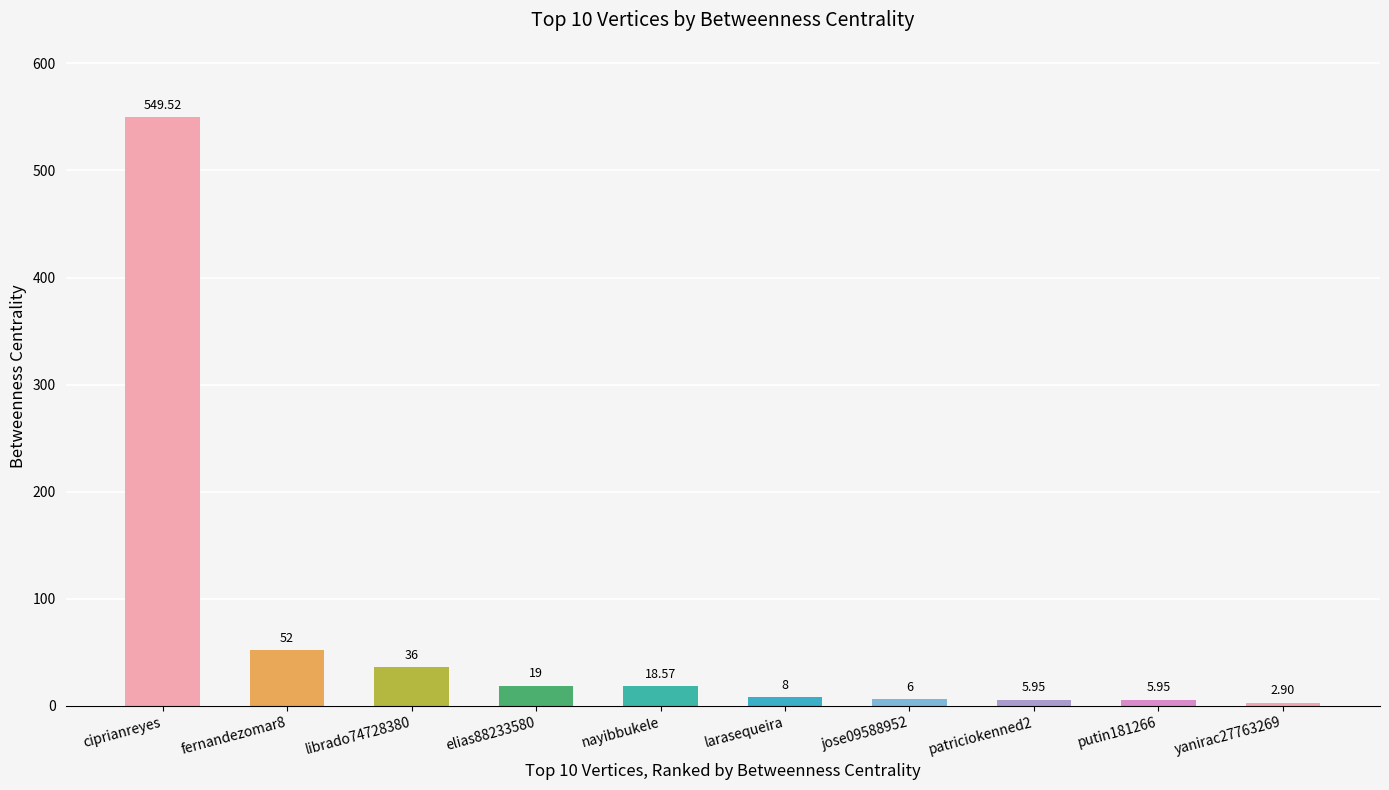

Reading right to left, transcribe all the data shown in this chart.

yanirac27763269=2.9	putin181266=6.0	patriciokenned2=6.0	jose09588952=6.0	larasequeira=8.0	nayibbukele=18.6	elias88233580=19.0	librado74728380=36.0	fernandezomar8=52.0	ciprianreyes=549.5